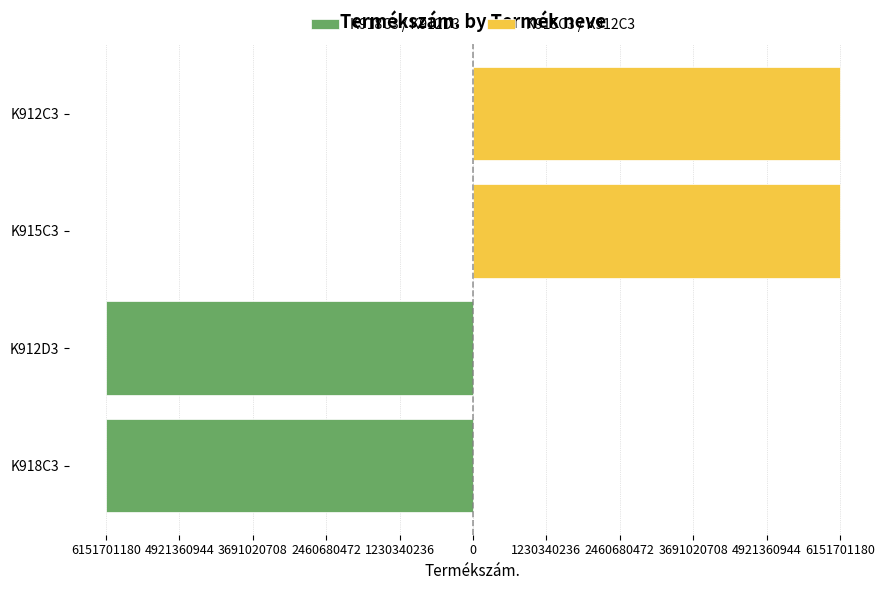

What is the value of the K918C3 / K912D3 bar at the 1st from the left?

-6151701180